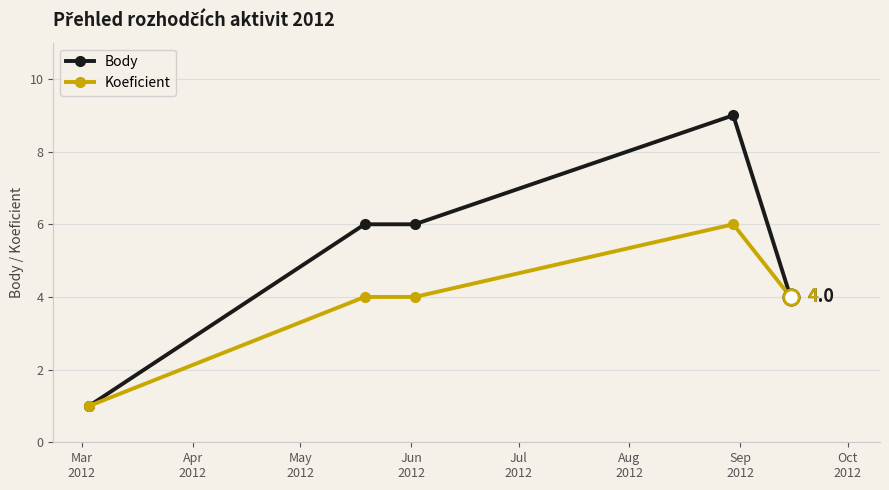

True or false: Koeficient has more than 2 interior local peaks.

False